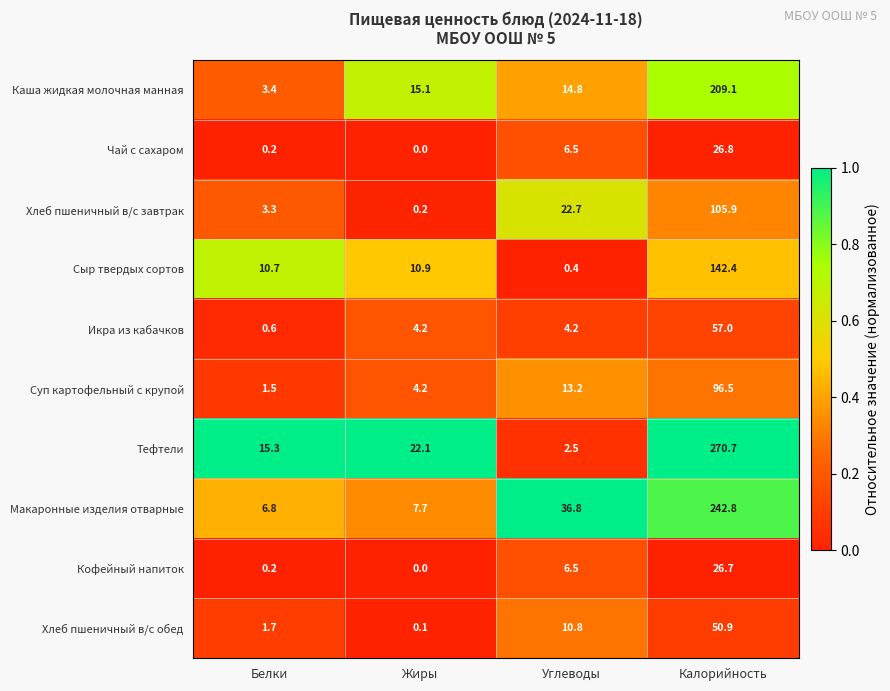

What is the difference between the Кофейный напиток values at Углеводы and Белки?

6.3